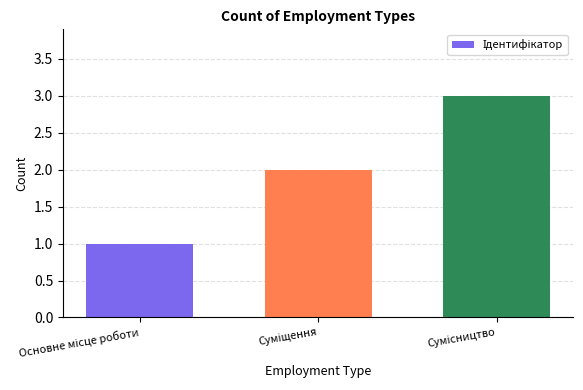

How many series are shown in this chart?

1